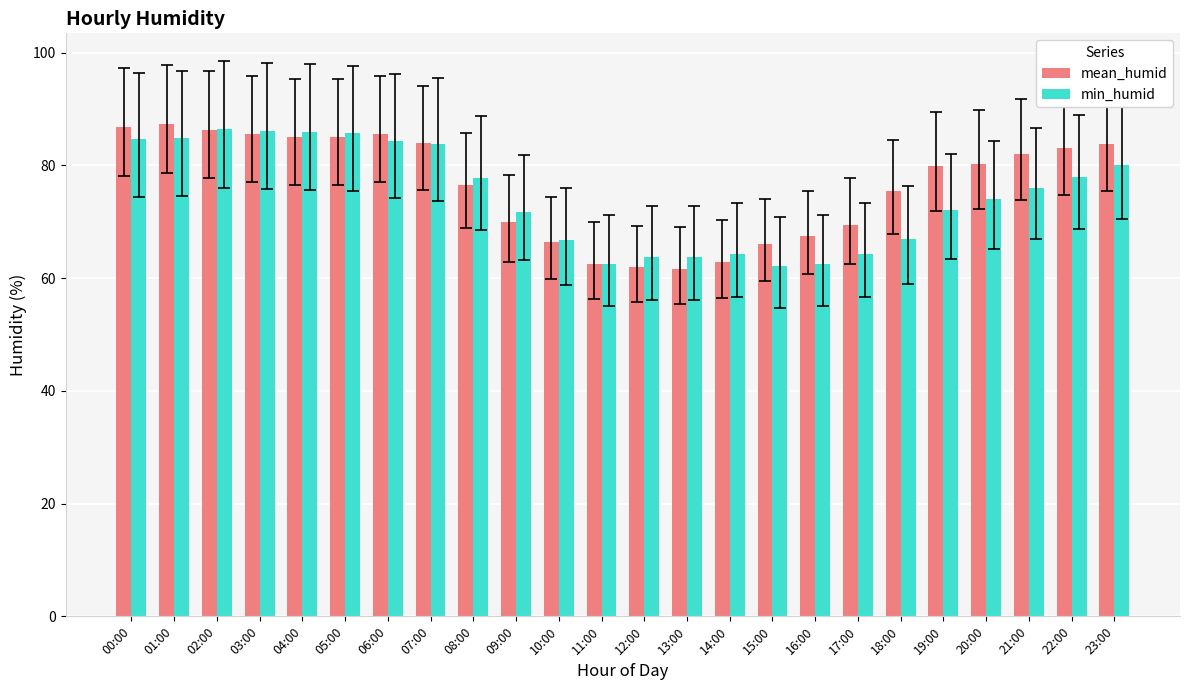

Between 01:00 and 22:00, which series saw the biggest shift?

min_humid